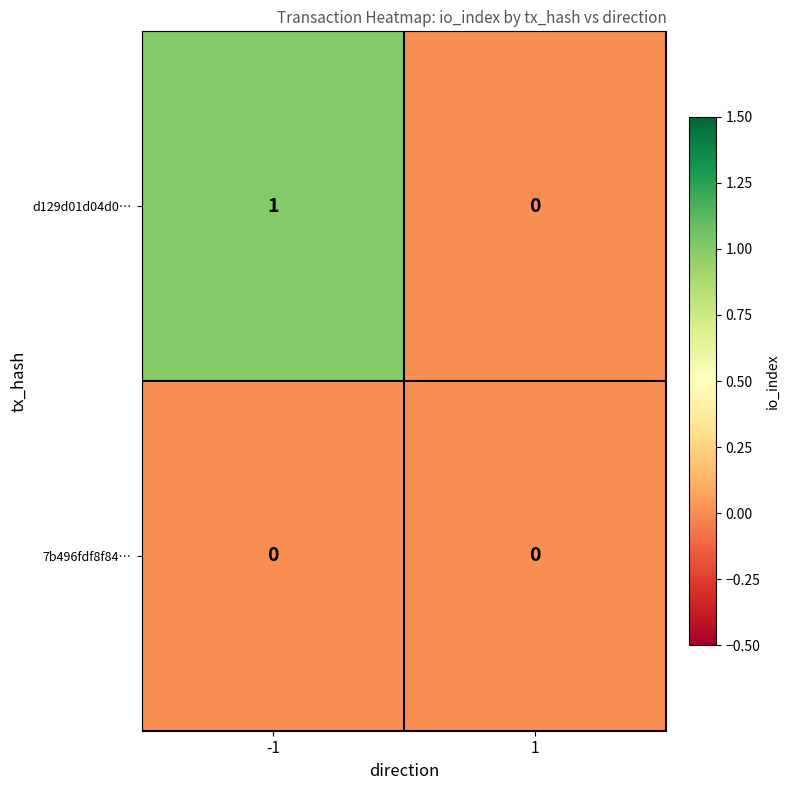

Is the value of 7b496fdf8f84… at -1 greater than the value of d129d01d04d0… at -1?

No